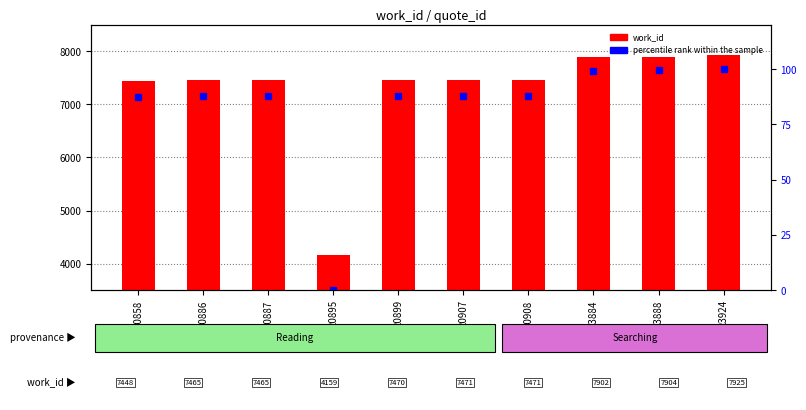

What are all the series names shown in the legend?

work_id, percentile rank within the sample